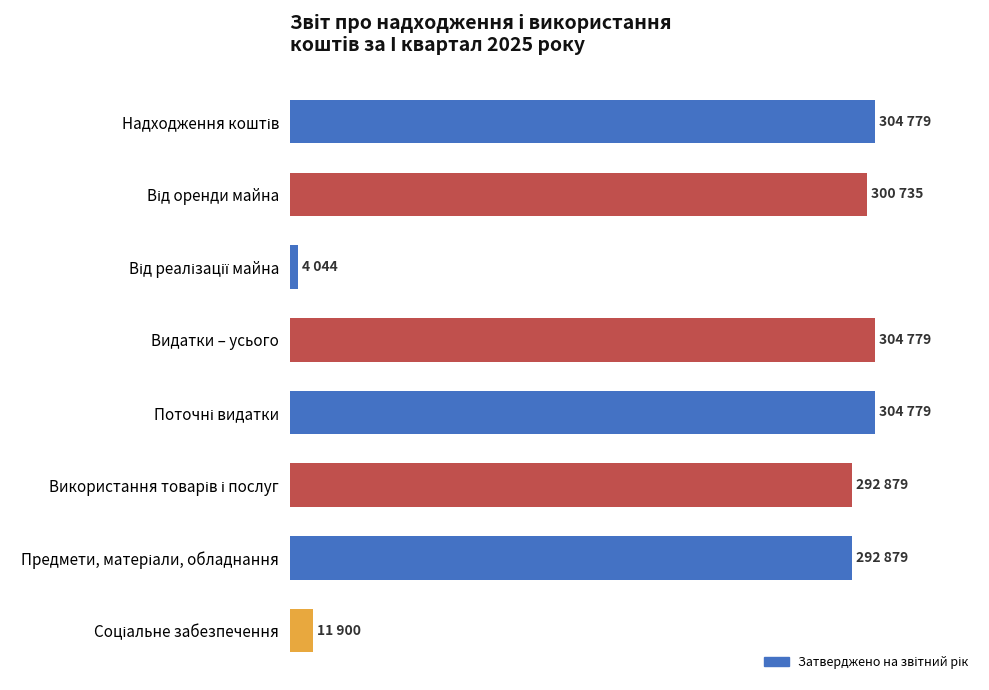

What is the difference between the maximum and minimum values?

300735